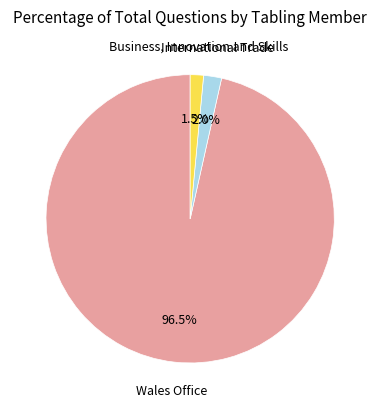

Is the sum of International Trade and Wales Office greater than half?

Yes